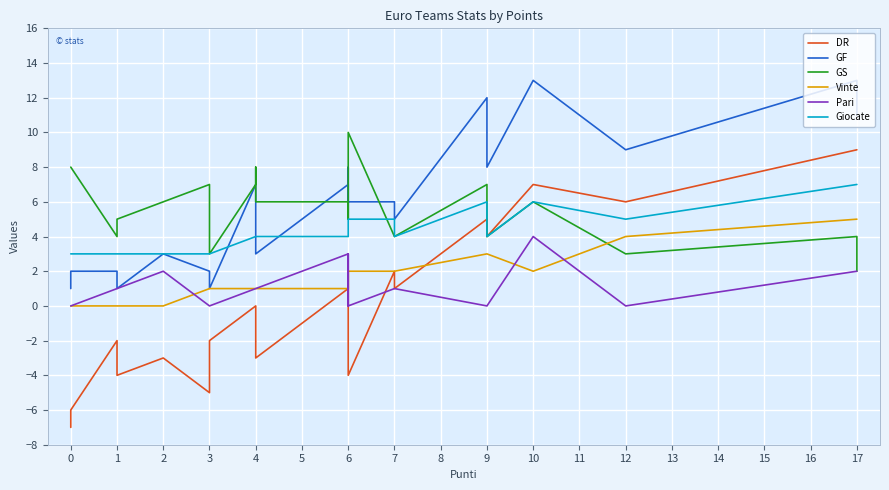

How many categories are shown in the chart?

24